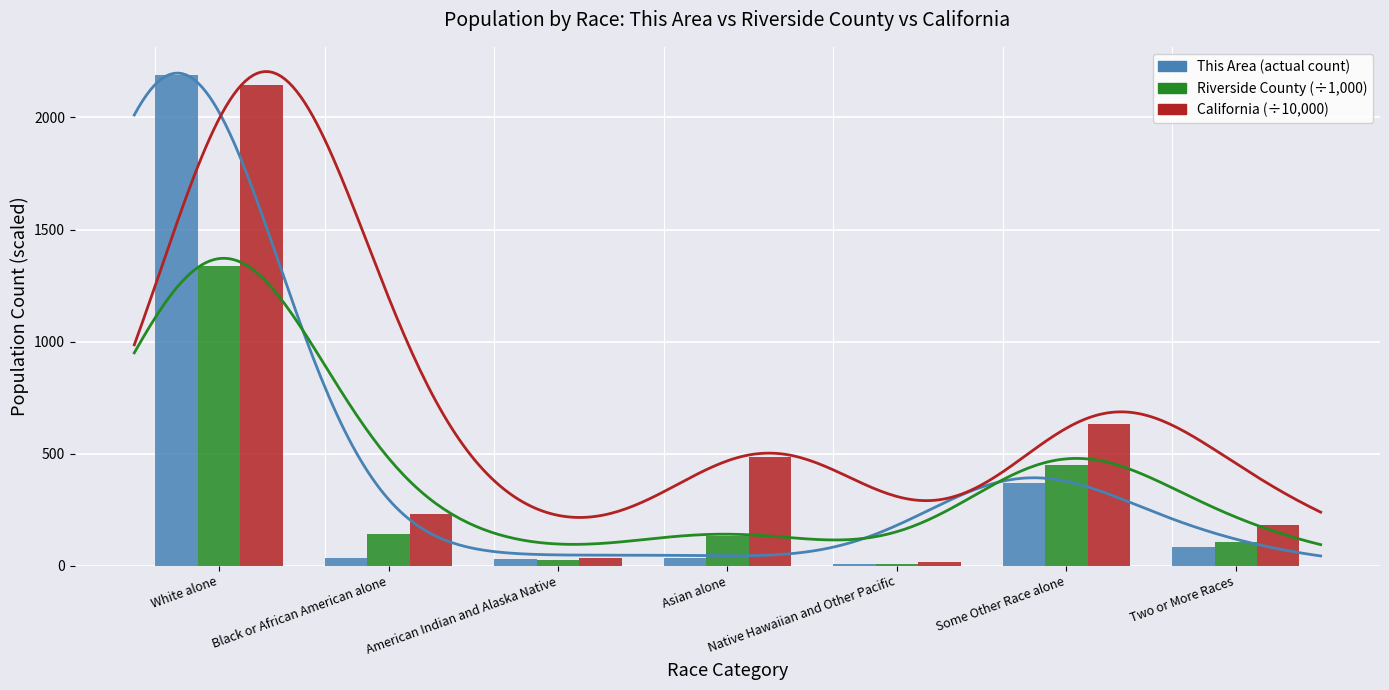

Which series has the largest total across all categories?

California (÷10,000)